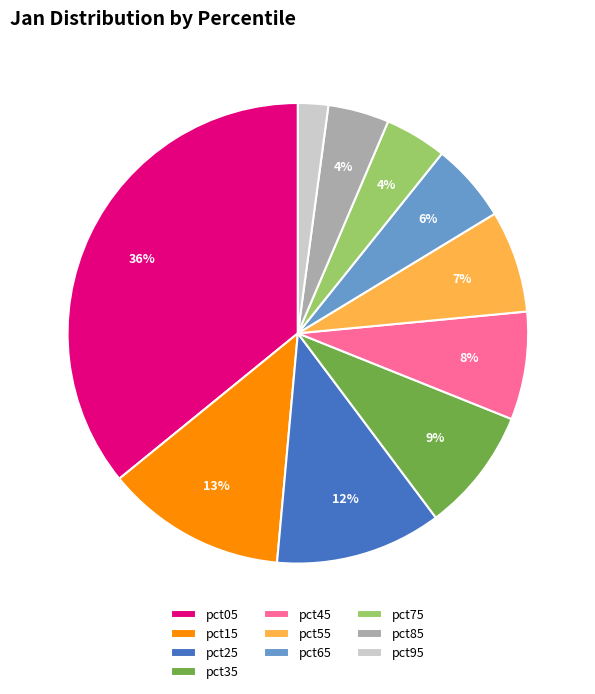

True or false: pct15 accounts for 1% of the total.

False